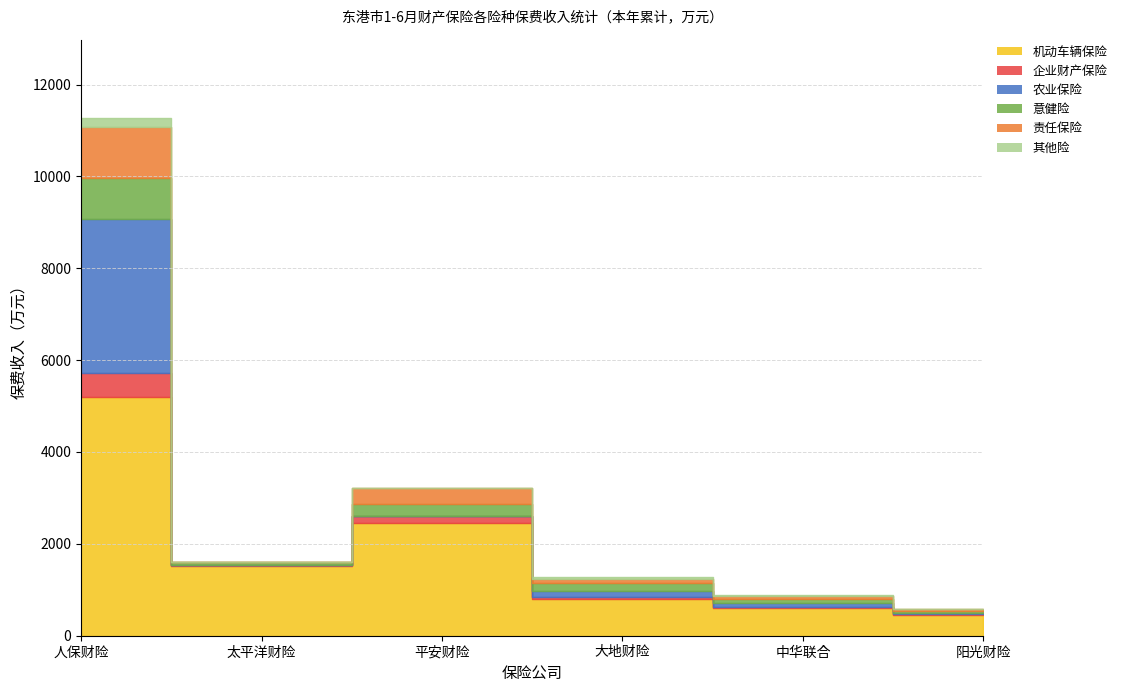

Does the chart have visible grid lines?

Yes